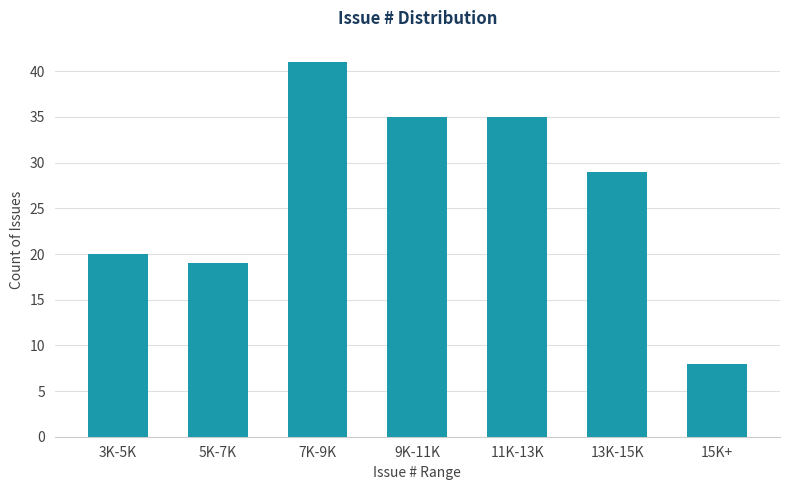

Reading right to left, what are all the values shown in this chart?

8	29	35	35	41	19	20